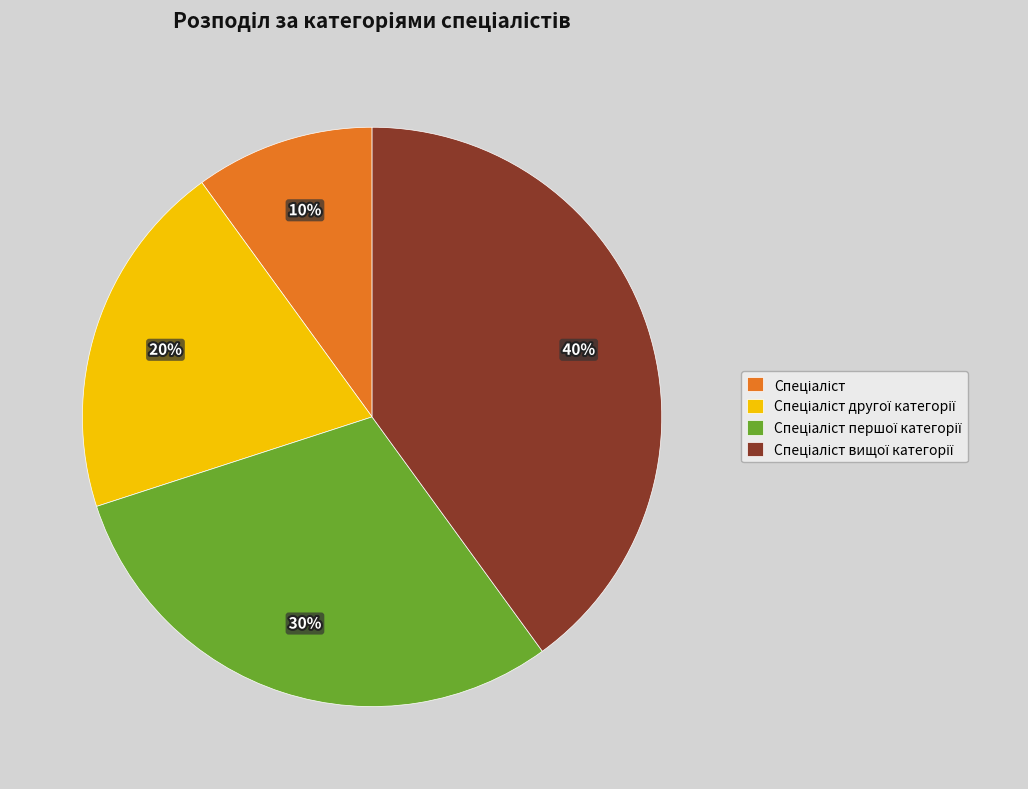

Is there any slice that represents more than half of the pie?

No